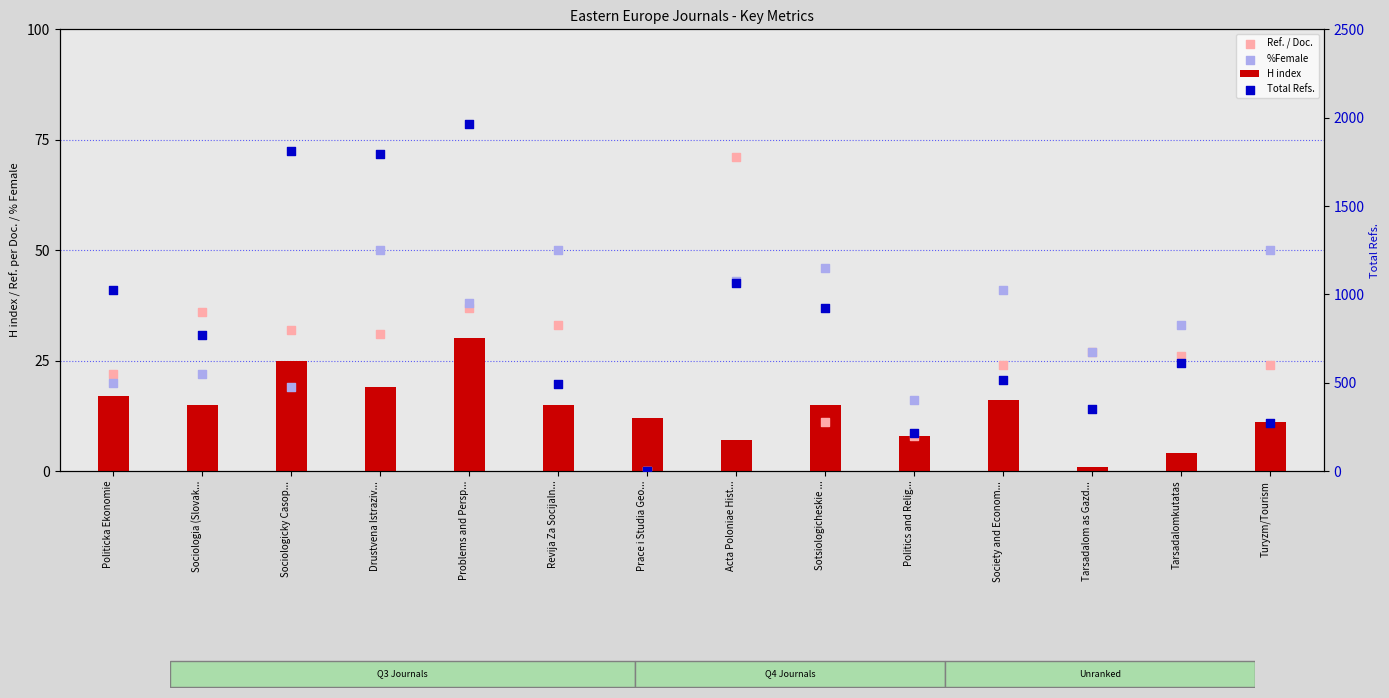

Which series reaches the maximum Y coordinate?

Total Refs.